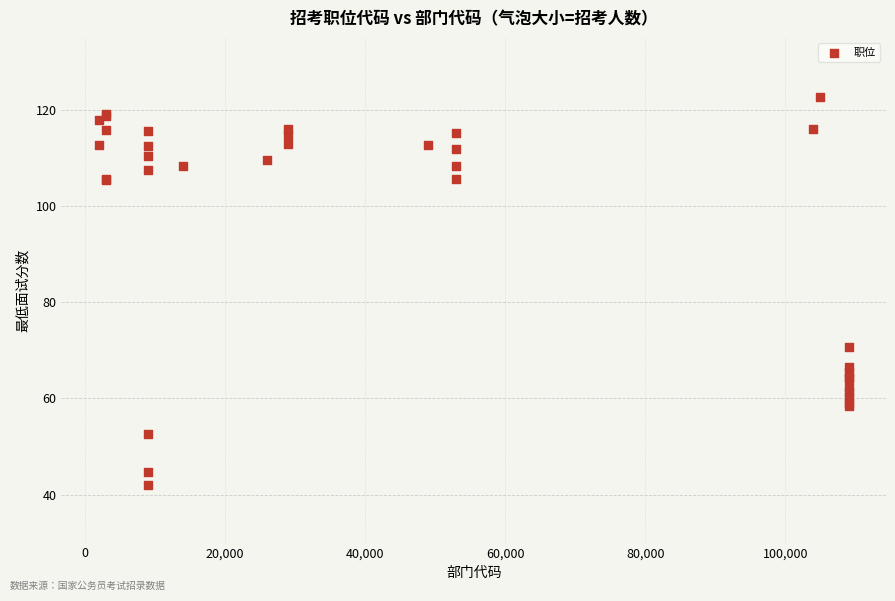

What Y value in the scatter plot is closest to 82?

70.7